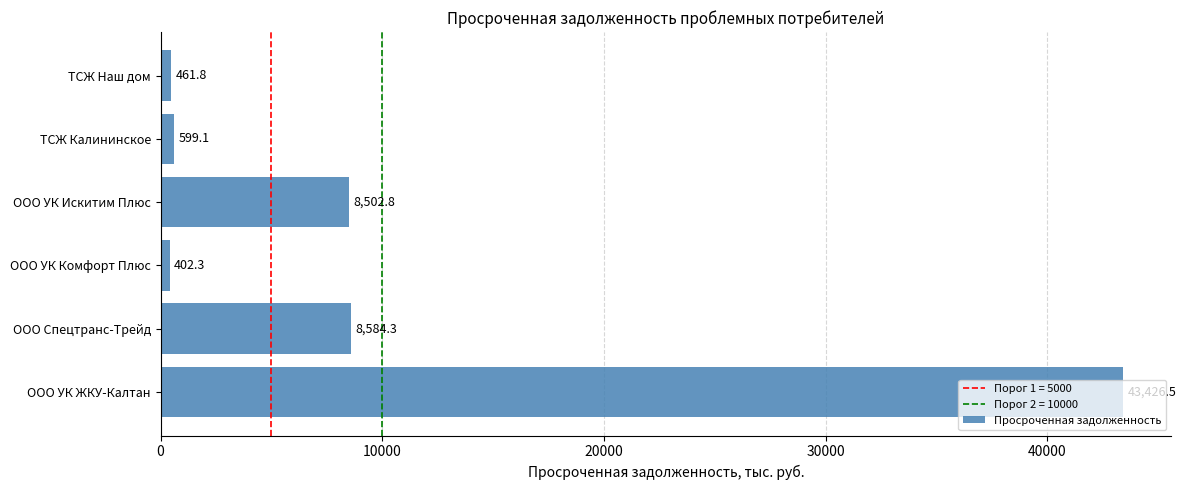

Between ООО УК Комфорт Плюс and ООО УК ЖКУ-Калтан, which is larger?

ООО УК ЖКУ-Калтан